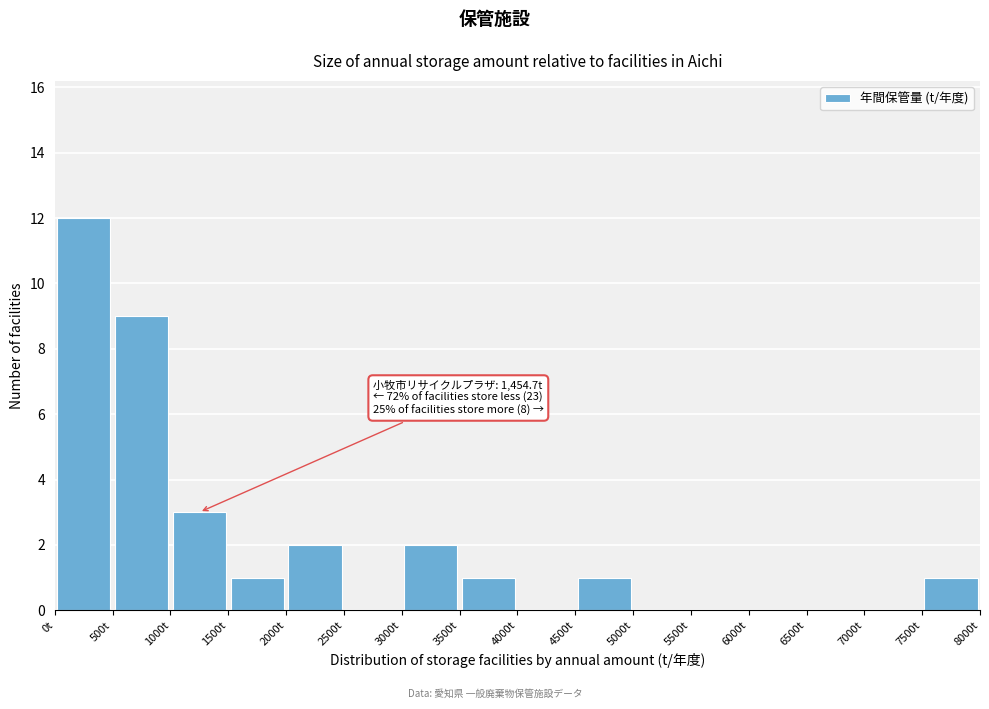

Over which range of the x-axis is the bar tallest?

0 to 500